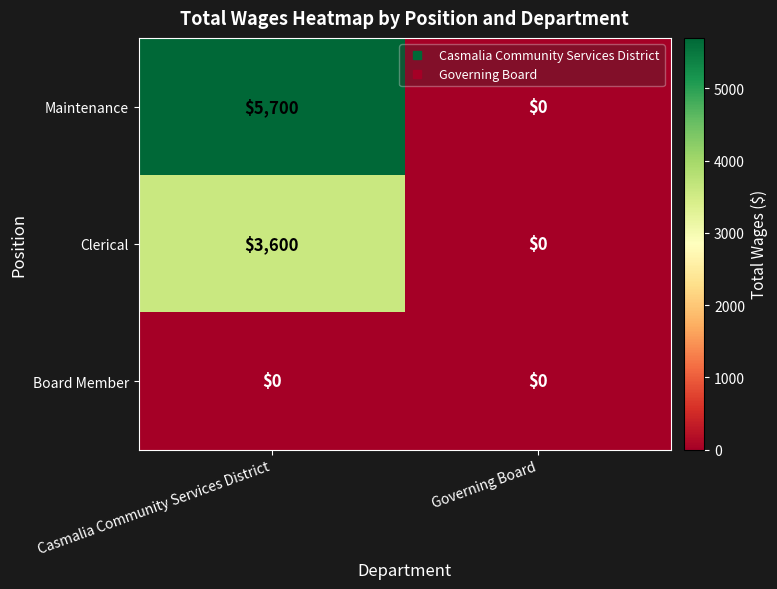

Between Casmalia Community Services District and Governing Board, which series saw the biggest shift?

Maintenance